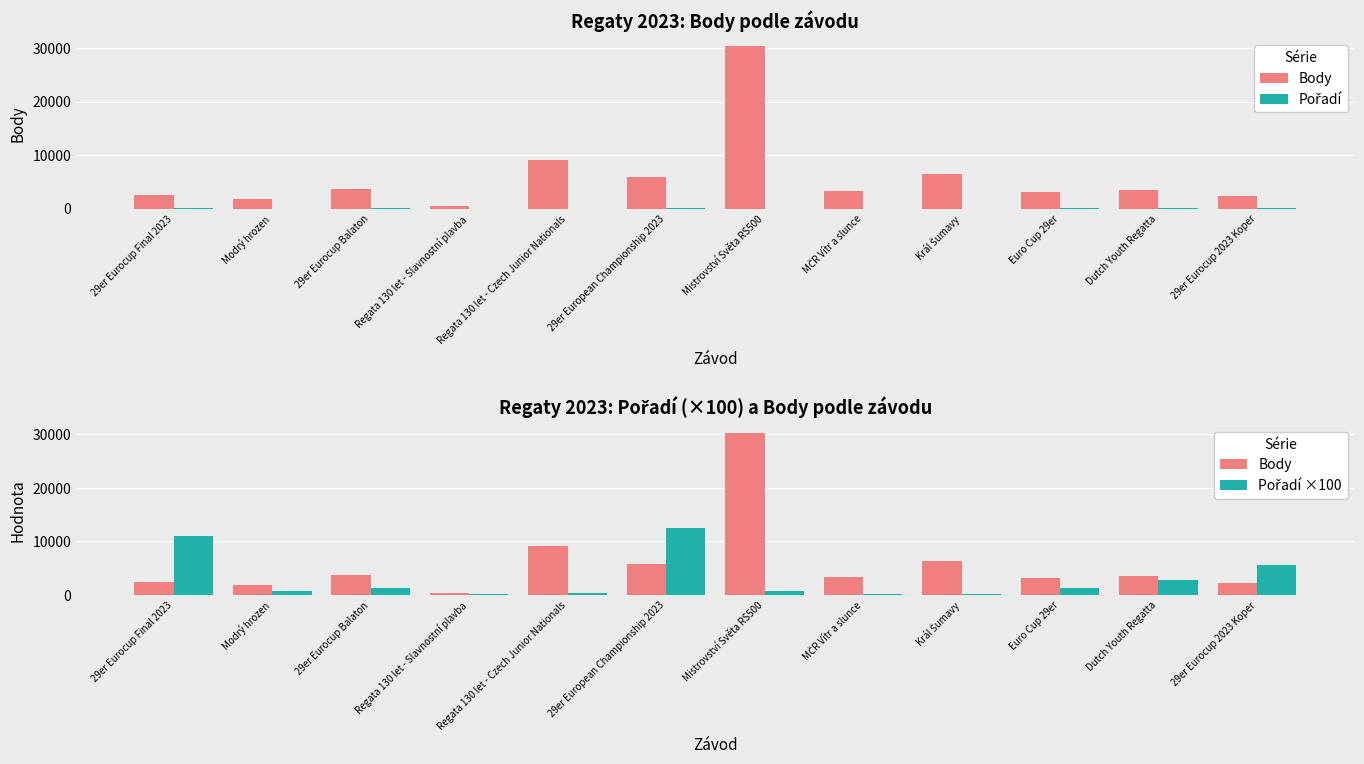

Read the Pořadí ×100 value at Regata 130 let - Czech Junior Nationals.

400